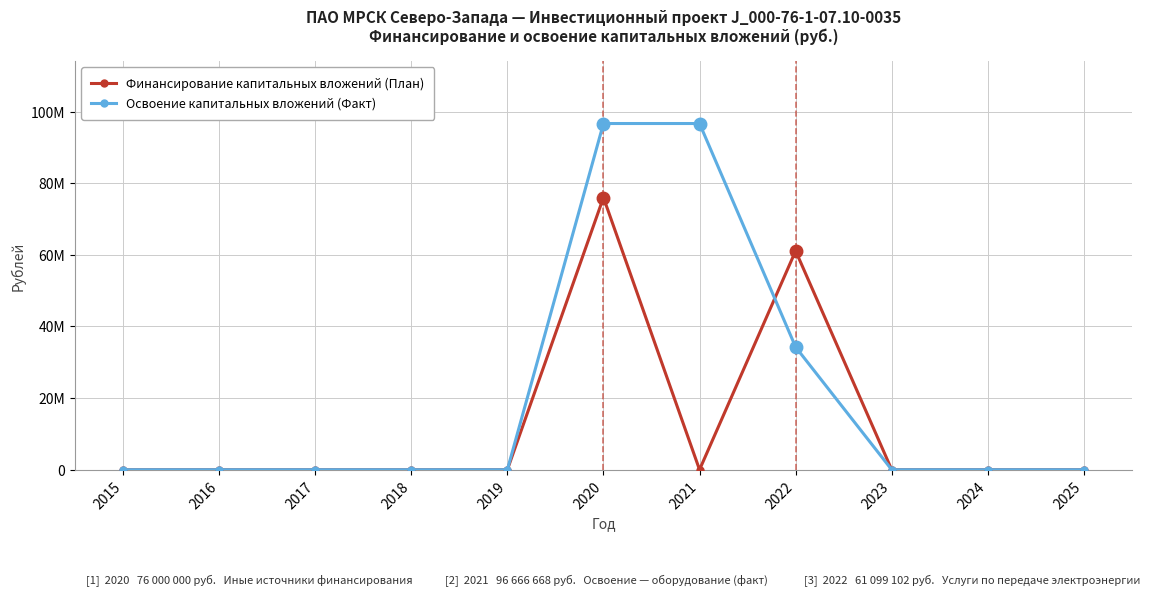

Does the chart have visible grid lines?

Yes